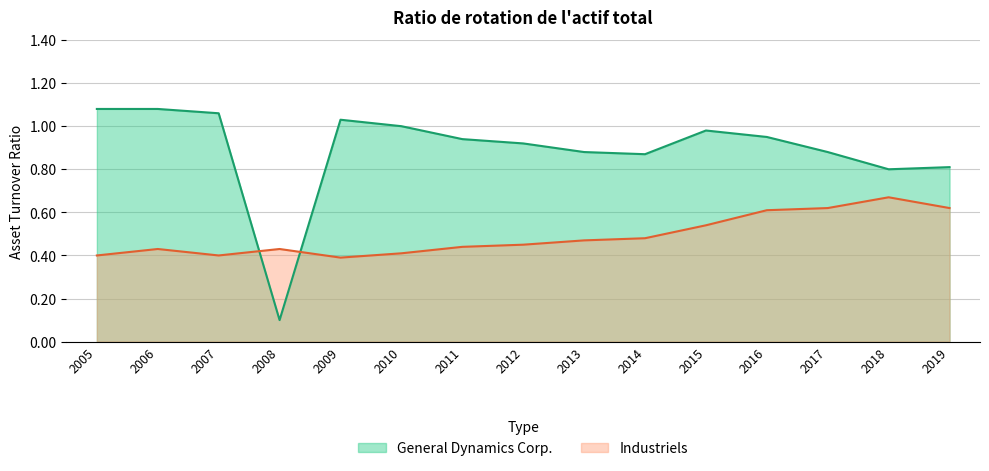

Between 2005 and 2015, which series saw the biggest shift?

Industriels